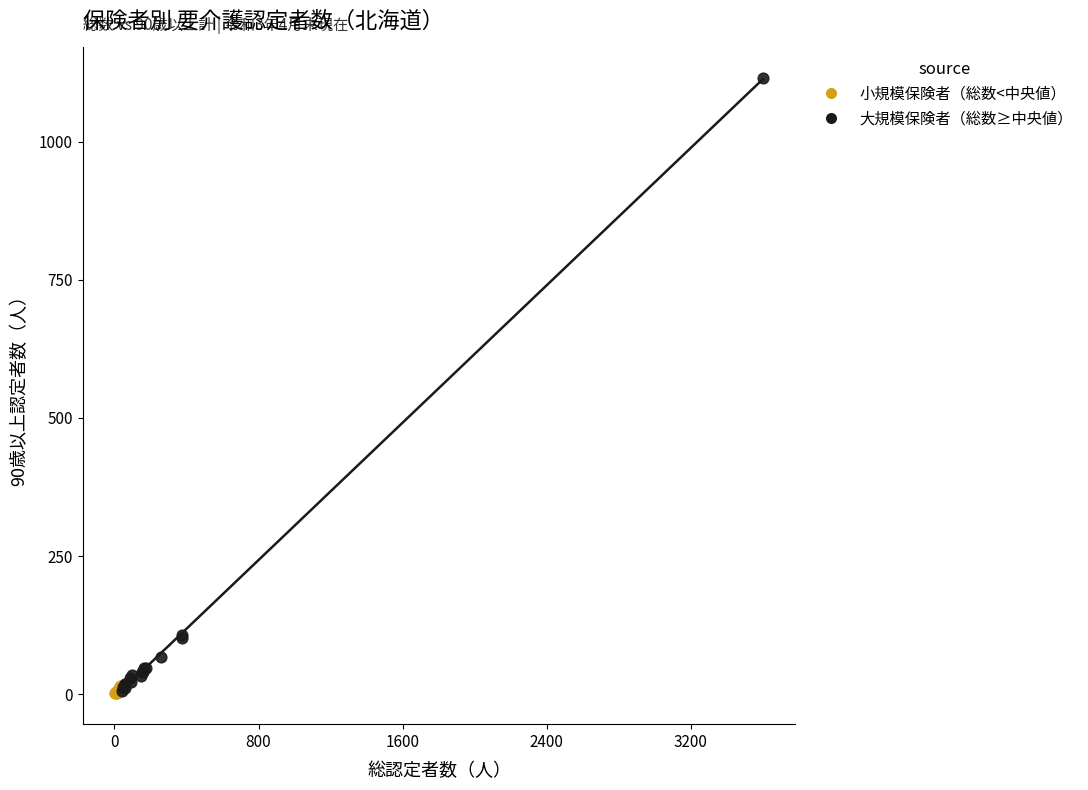

Which series has the widest spread of Y values?

大規模保険者（総数≥中央値）